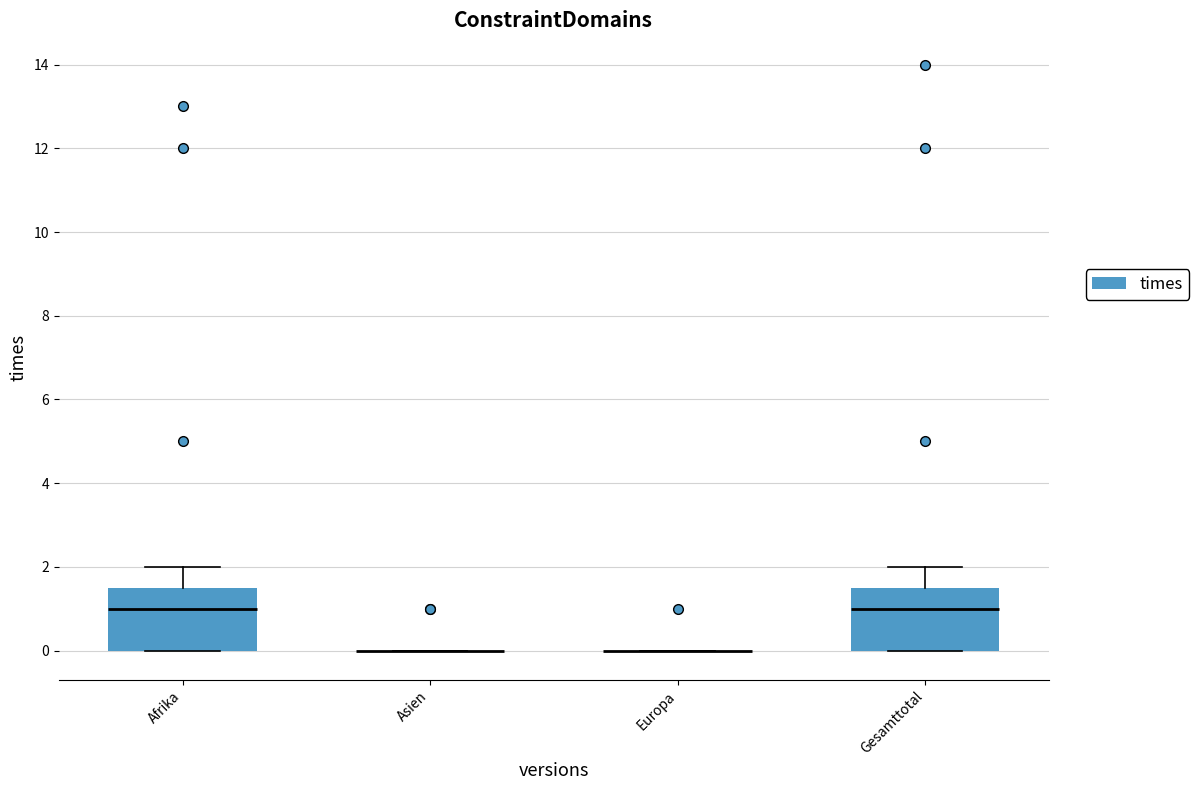

Reading left to right, transcribe this box plot: for each box, give where its median line is, the range the box spans, and where its two whiskers end, as read against the y-axis. The values are not printed on the chart, so give them approximately, as read against the axis.

Afrika: median 1.0, box 0.0 to 1.6, whiskers 0.0 to 2.0
Asien: box collapsed to a line at 0.0, whiskers 0.0 to 0.0
Europa: box collapsed to a line at 0.0, whiskers 0.0 to 0.0
Gesamttotal: median 1.0, box 0.0 to 1.6, whiskers 0.0 to 2.0